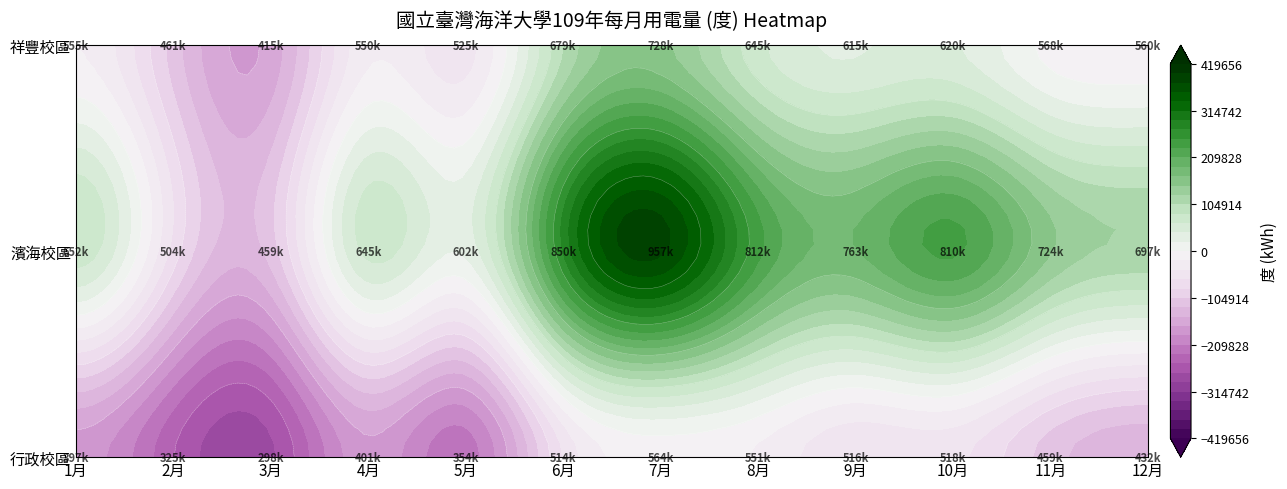

The value of 行政校區 at 10月 is 314841. True or false?

False